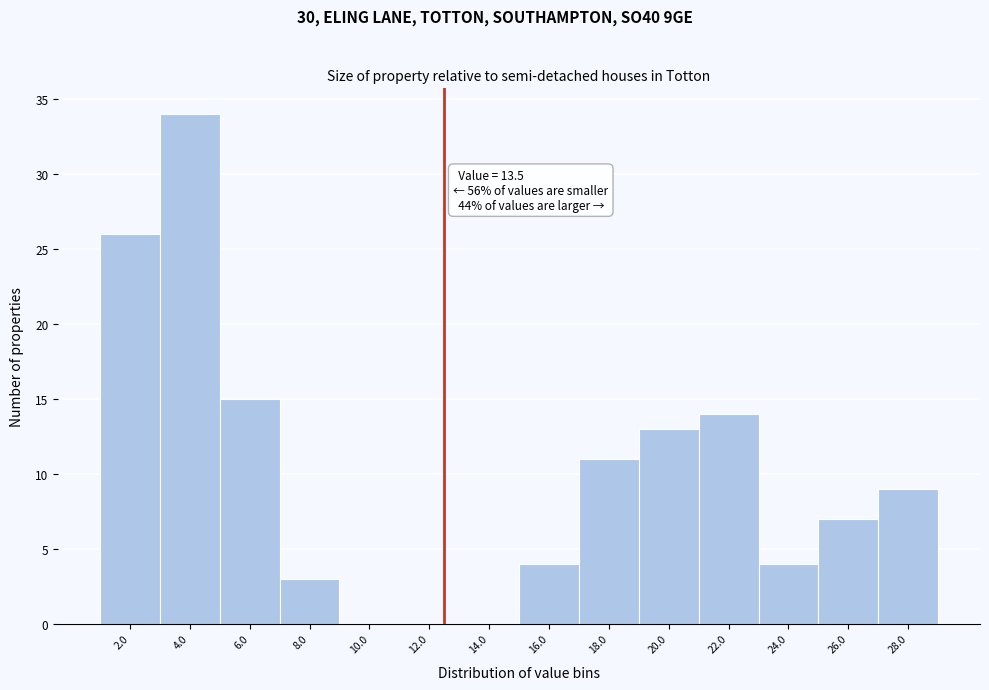

Reading right to left, transcribe all the data shown in this chart.

28.0=9	26.0=7	24.0=4	22.0=14	20.0=13	18.0=11	16.0=4	14.0=0	12.0=0	10.0=0	8.0=3	6.0=15	4.0=34	2.0=26